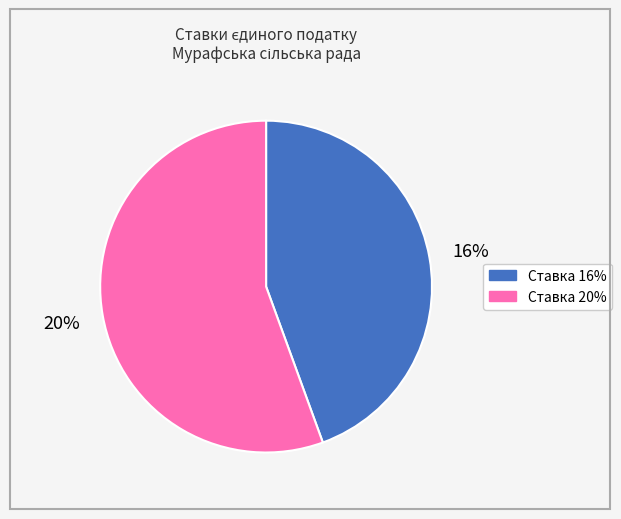

What is the change in value from 16% to 20%?

+4